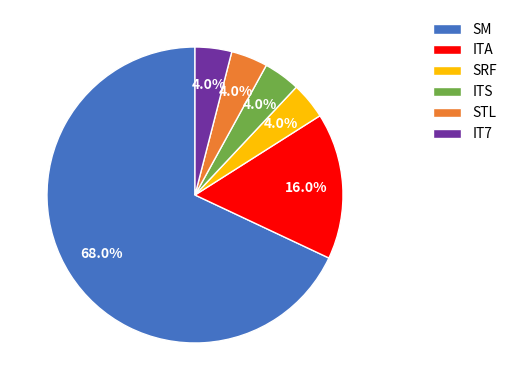

What is the largest slice in the pie chart?

SM